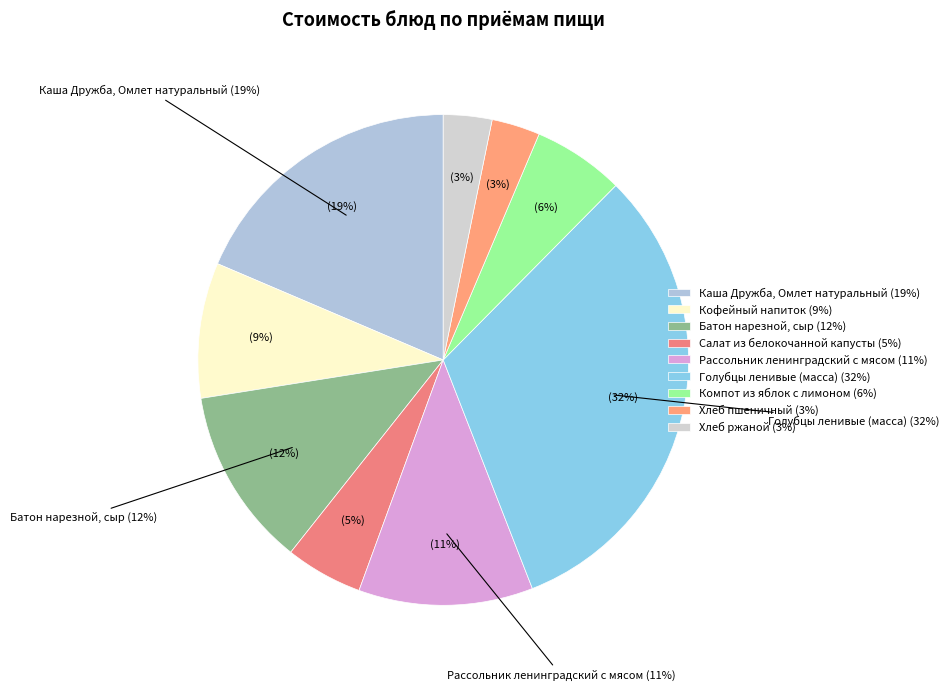

What portion of the pie excludes Каша Дружба, Омлет натуральный?

81.4%